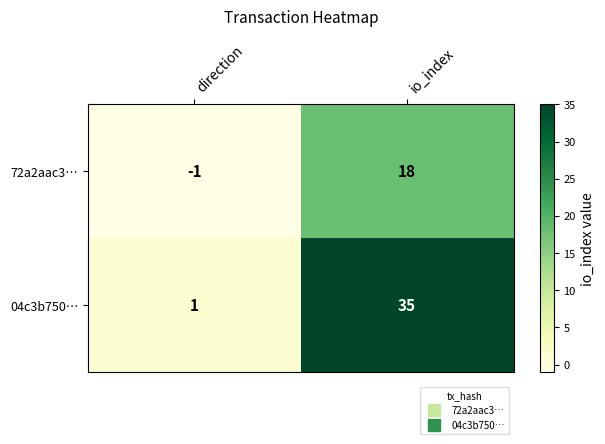

Where is 04c3b750… nearest to the value 18?

direction